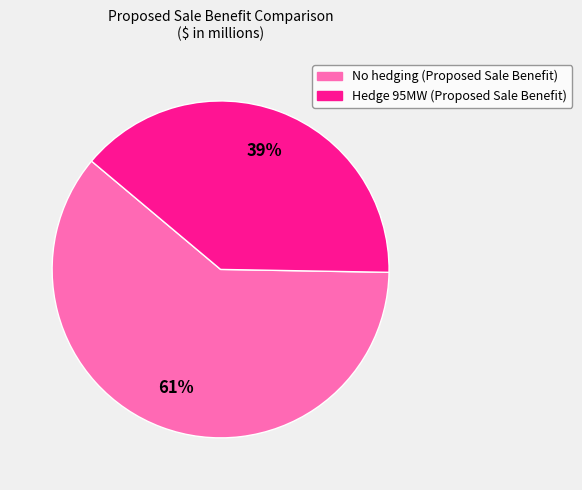

Rank the categories by value from lowest to highest.

Hedge 95MW (Proposed Sale Benefit), No hedging (Proposed Sale Benefit)